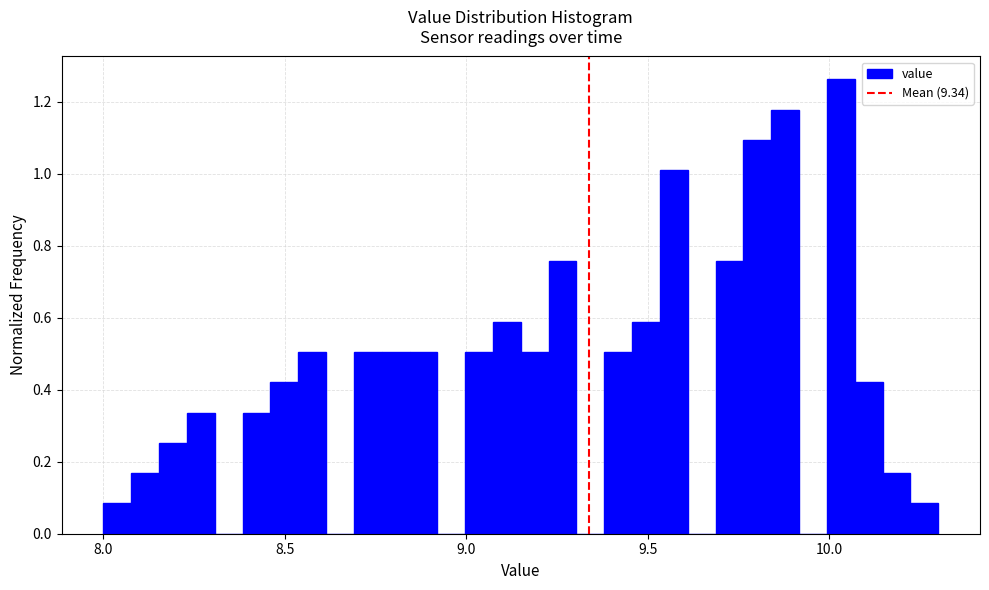

Around what value on the x-axis is the tallest bar? Give the approximate position of its centre, as read against the axis.

10.05